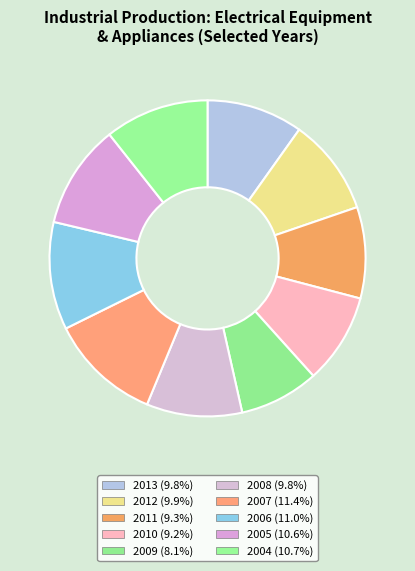

Rank the categories by value from highest to lowest.

2007, 2006, 2004, 2005, 2012, 2013, 2008, 2011, 2010, 2009